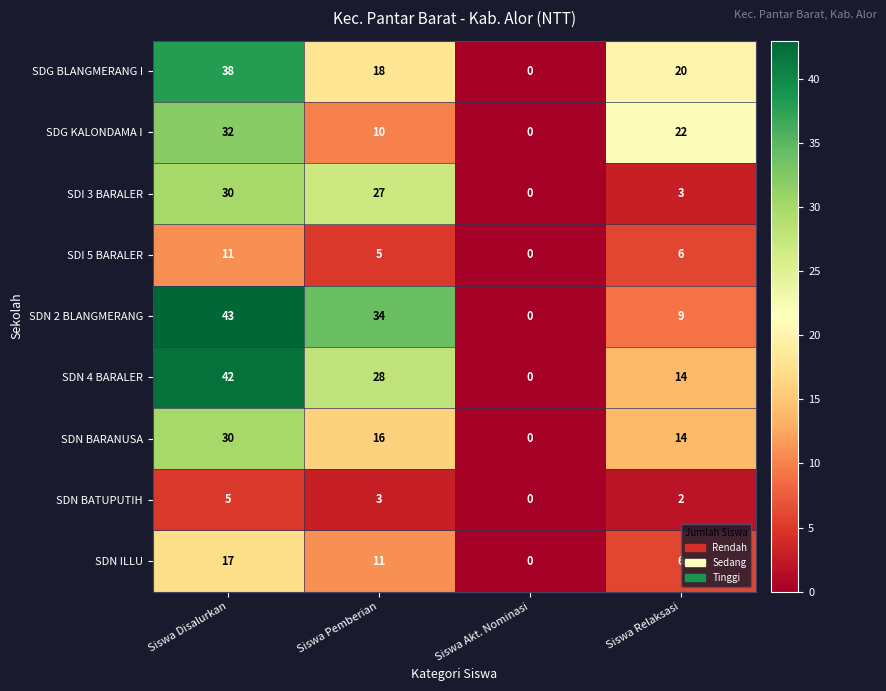

True or false: SDG KALONDAMA I has a value of 0 at Siswa Akt. Nominasi.

True